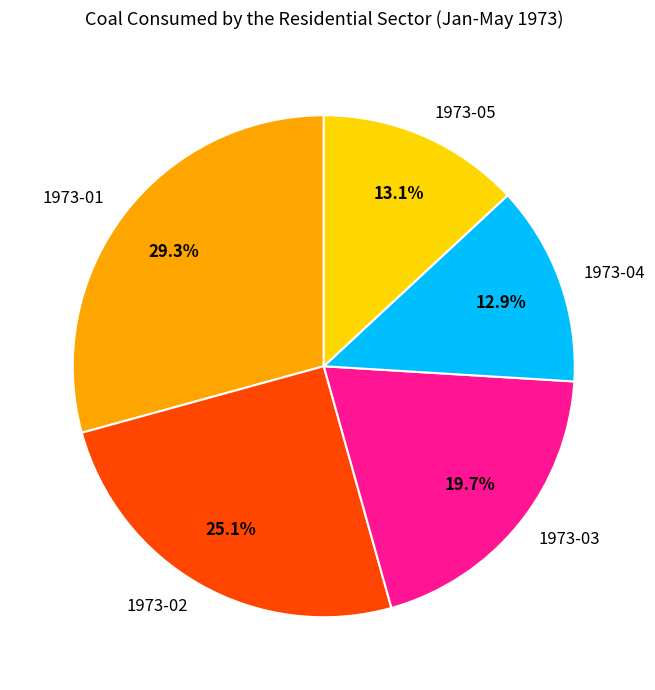

What is the largest slice in the pie chart?

1973-01